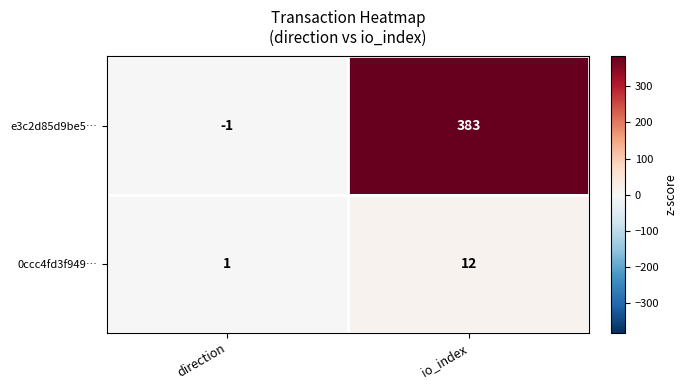

Which series has the largest range (max minus min)?

e3c2d85d9be5…